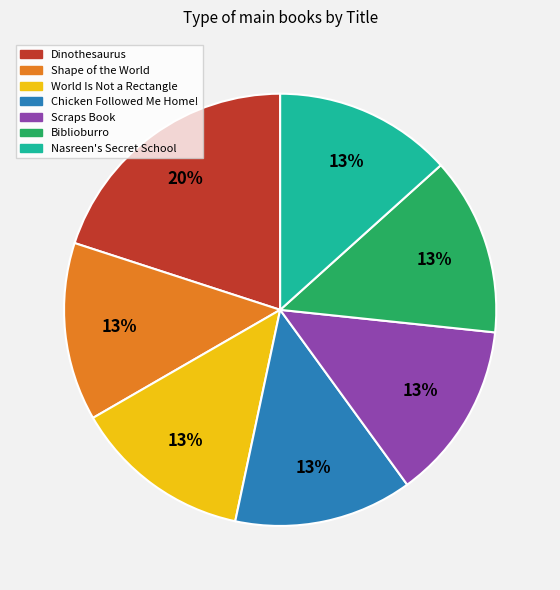

Approximately how many times larger is the value at Chicken Followed Me Home! compared to World Is Not a Rectangle?

1.0